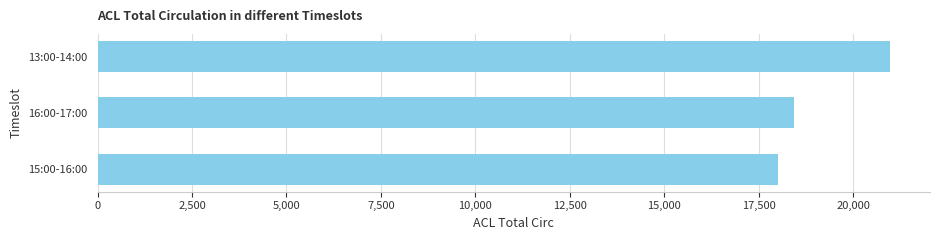

What is the value of the 1st bar from the top?

20989